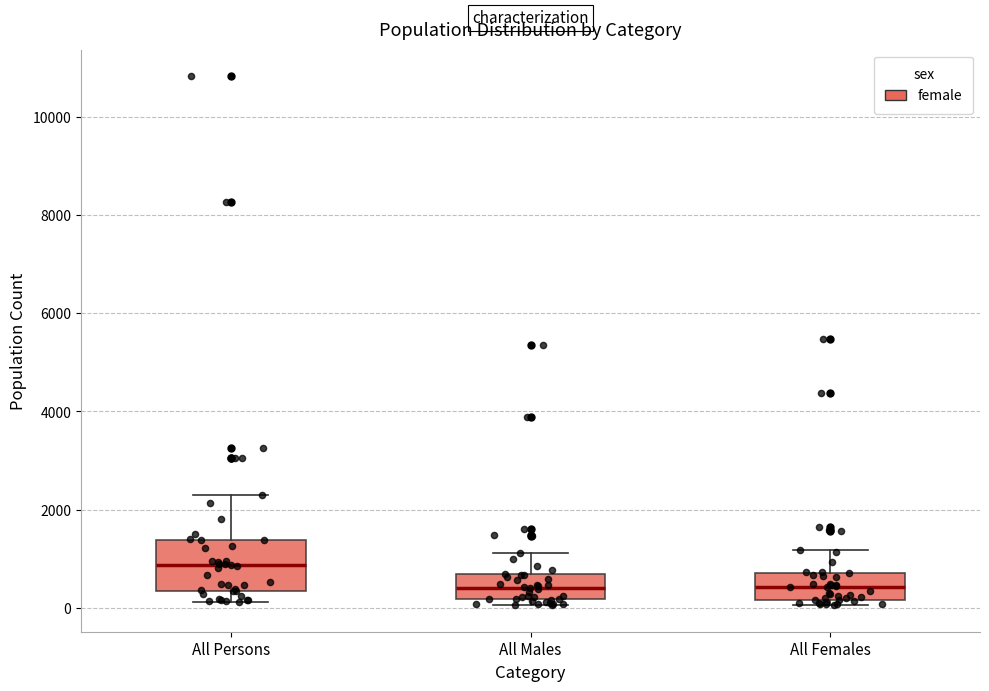

Comparing the boxes themselves (not the whiskers), which one is the tallest?

All Persons